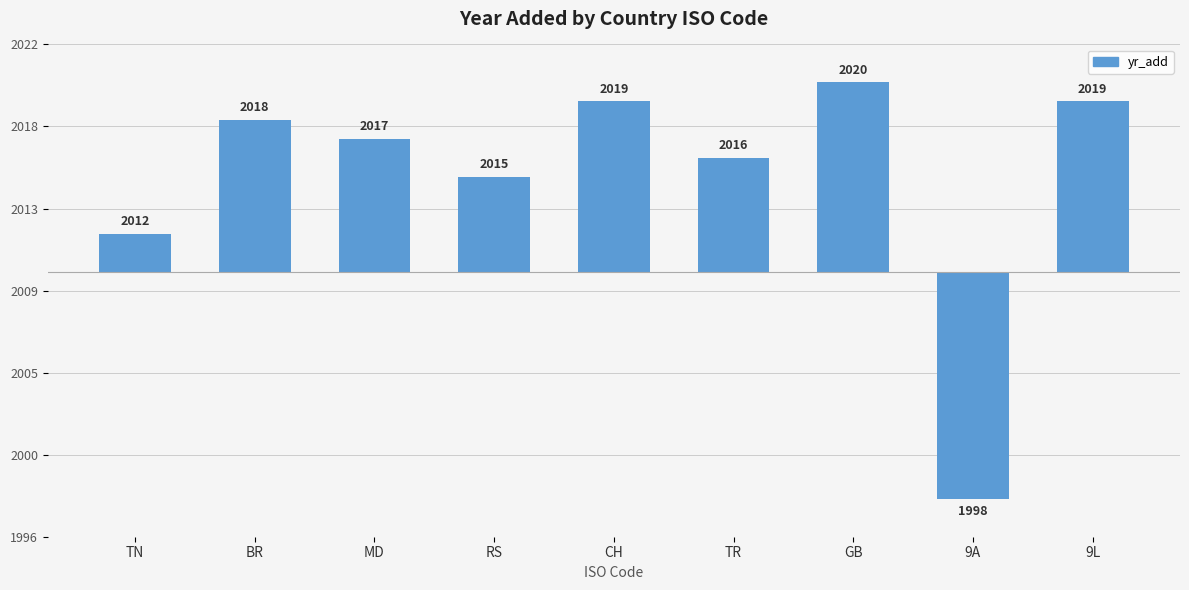

What is the difference between the values at GB and TN?

8